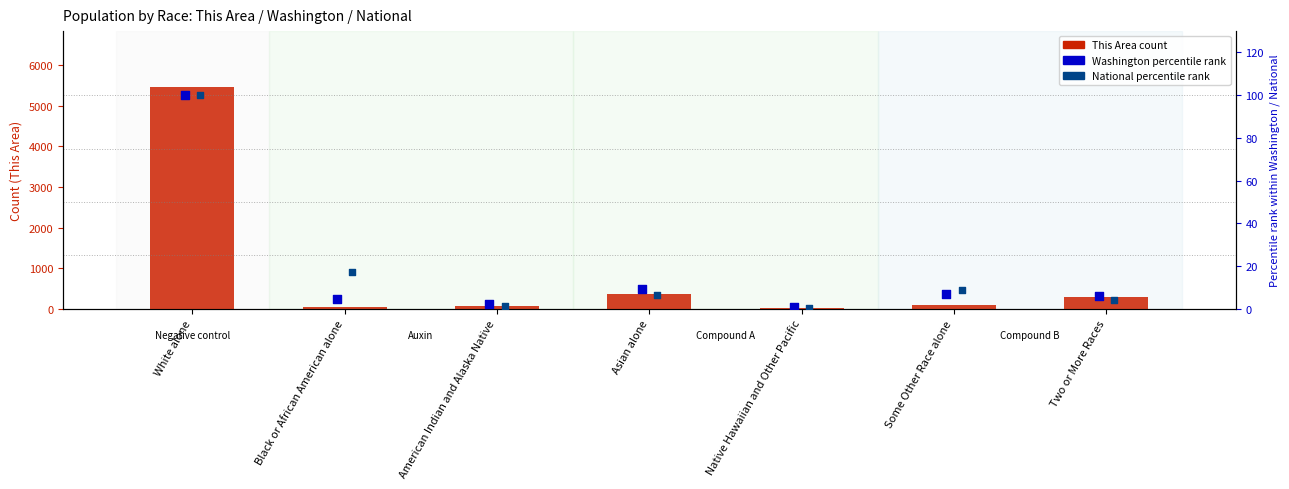

What are all the series names shown in the legend?

This Area (count), Washington percentile, National percentile